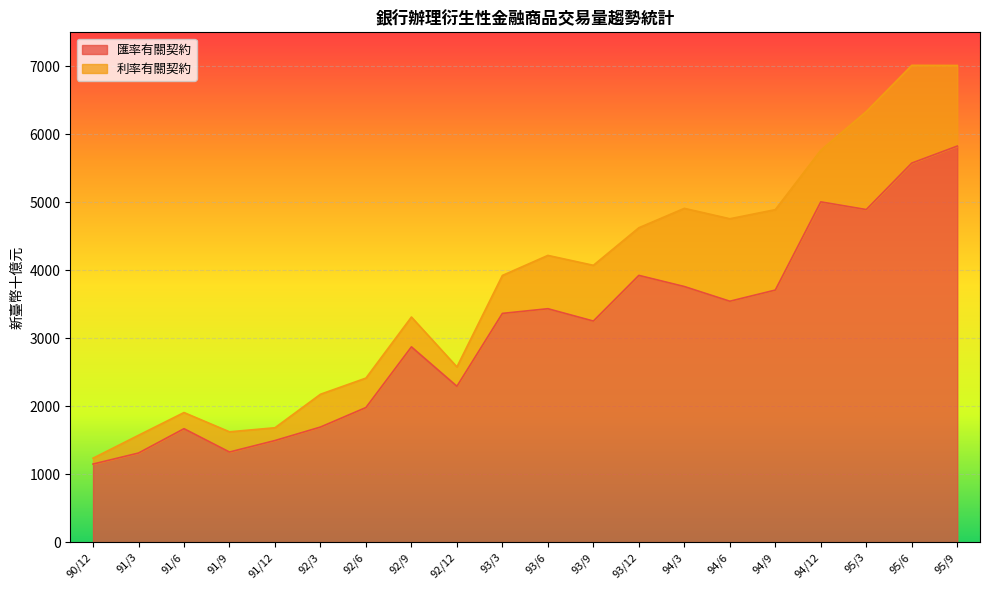

Count the number of values greater than 3365.

10